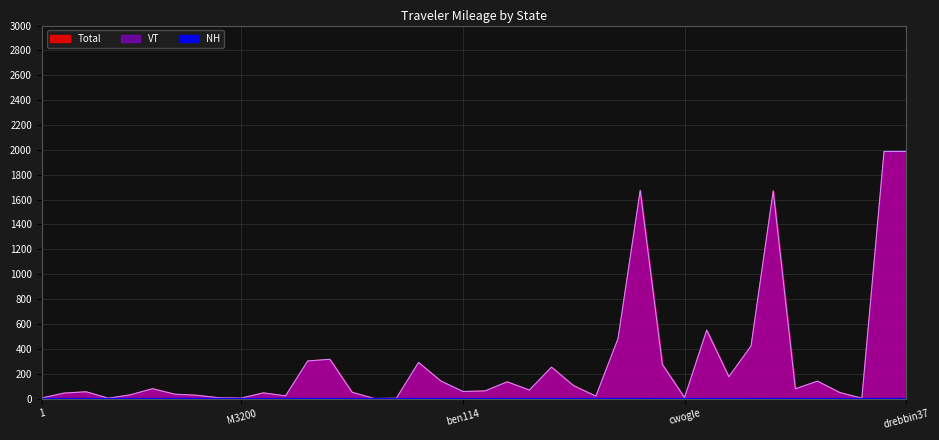

Is the value of Total at cl94 greater than the value of VT at NWI_Irish96?

Yes